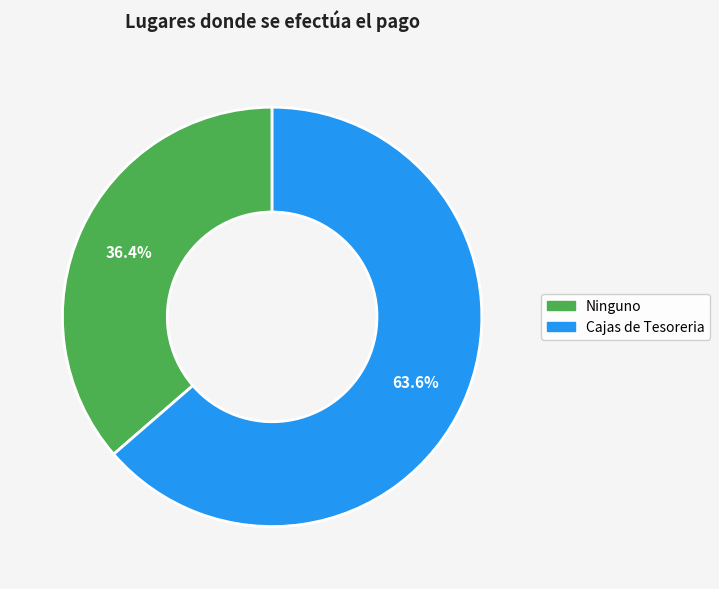

How many slices are in this pie chart?

2